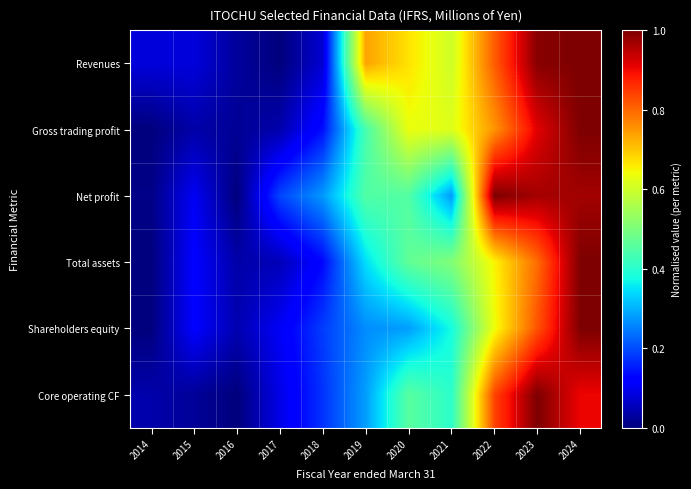

Rank the series at 2019 from lowest to highest value.

Shareholders equity, Core operating CF, Total assets, Gross trading profit, Net profit, Revenues